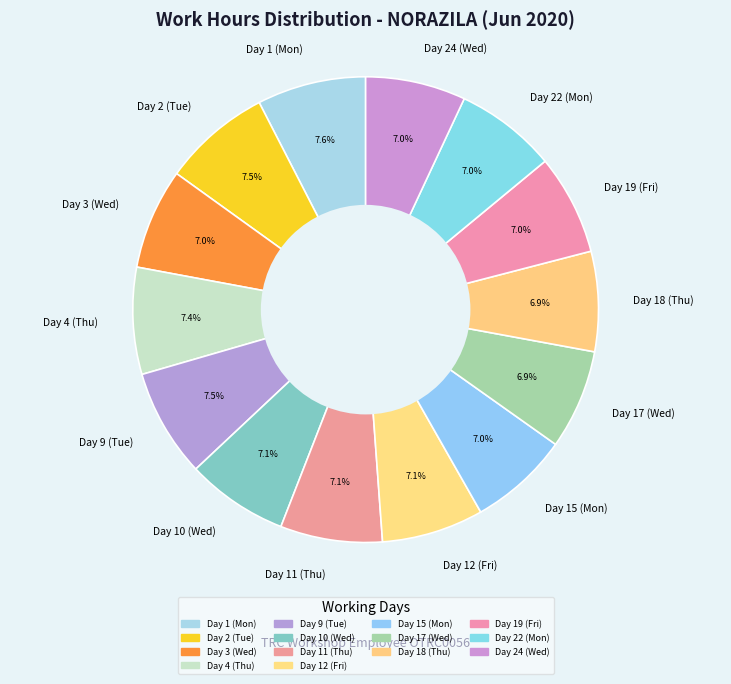

Is there a majority slice in this chart?

No